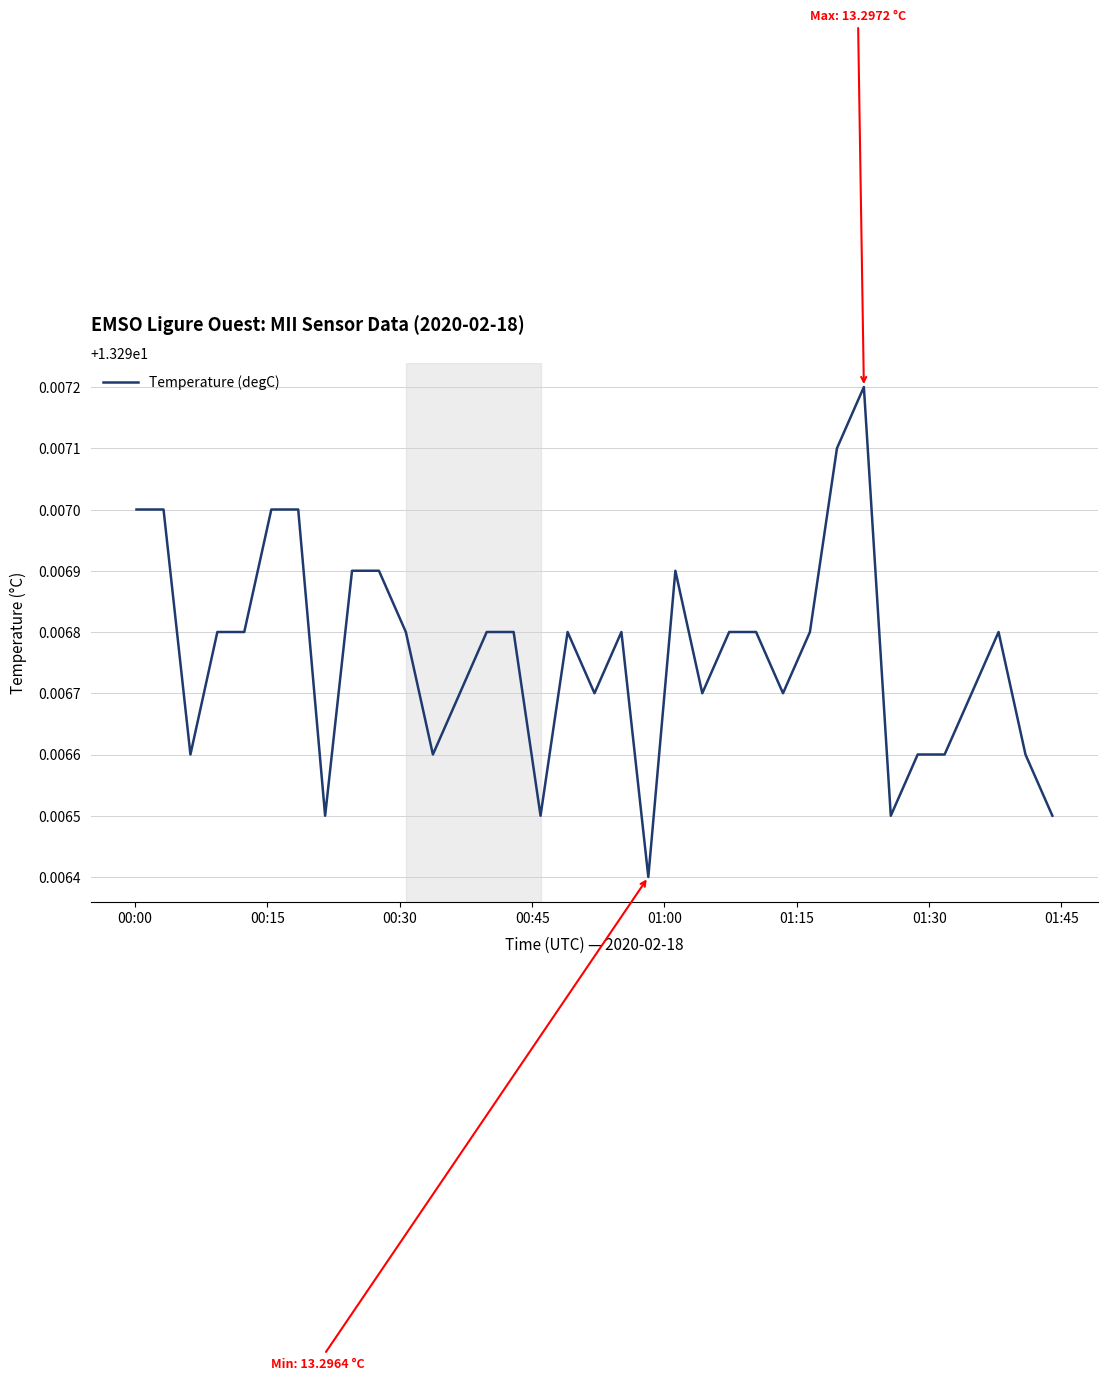

Does the chart display data point markers on the line(s)?

No